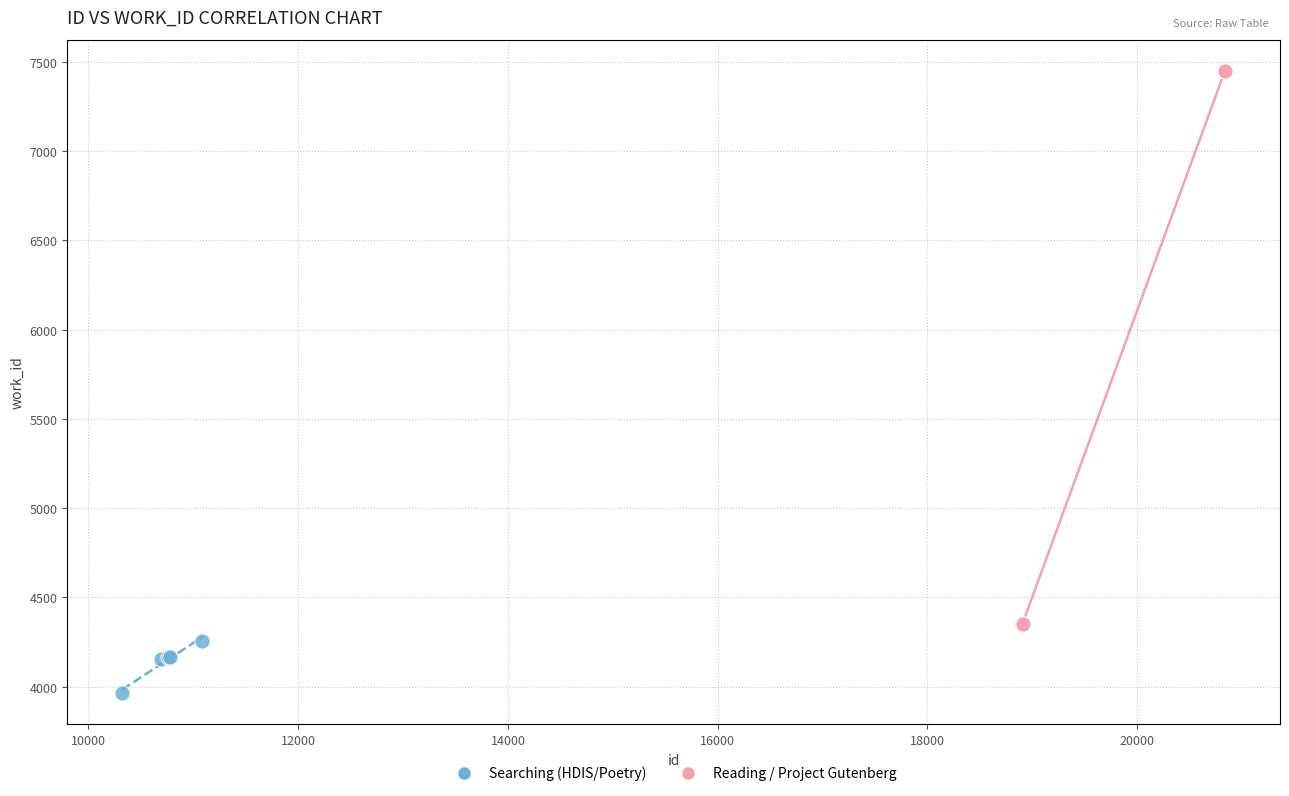

Which series contains the highest Y value?

Reading / Project Gutenberg